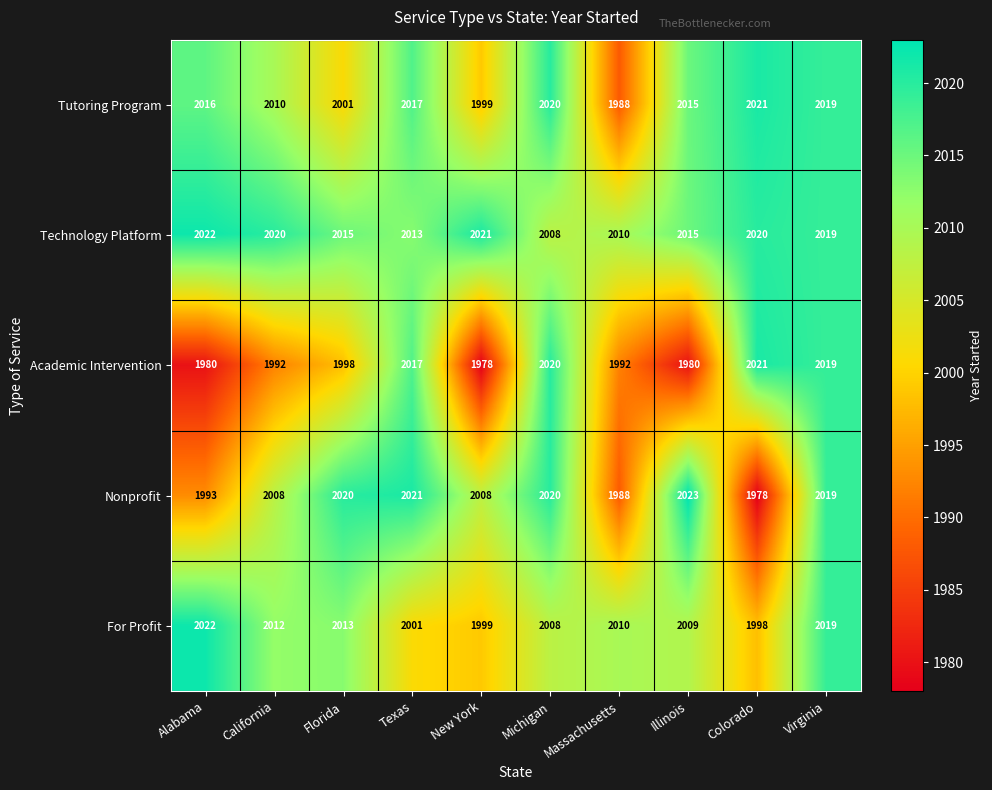

What is the greatest value displayed?

2023